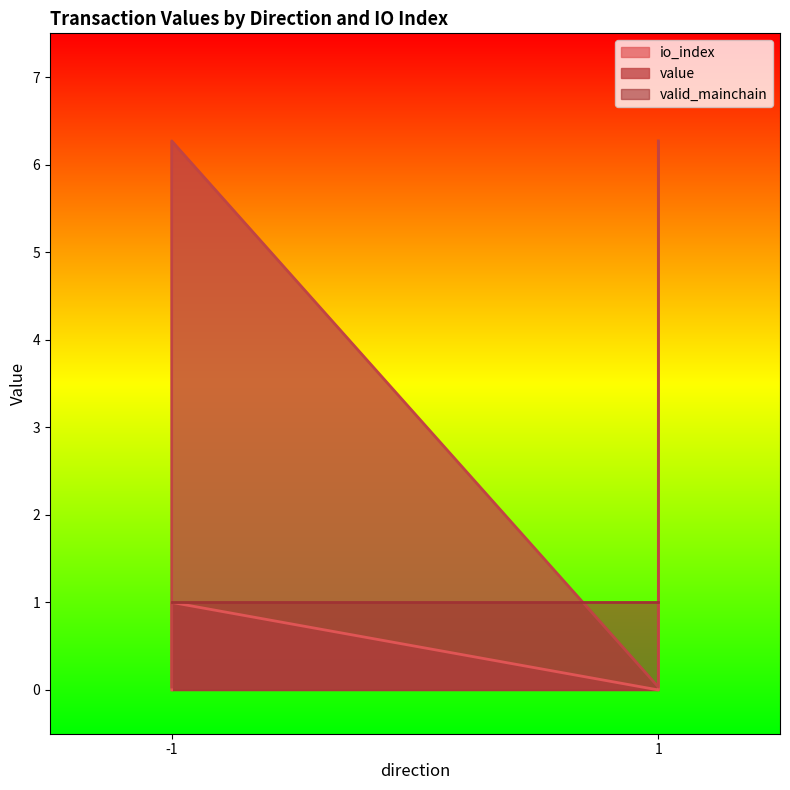

True or false: io_index and value cross at least once.

False